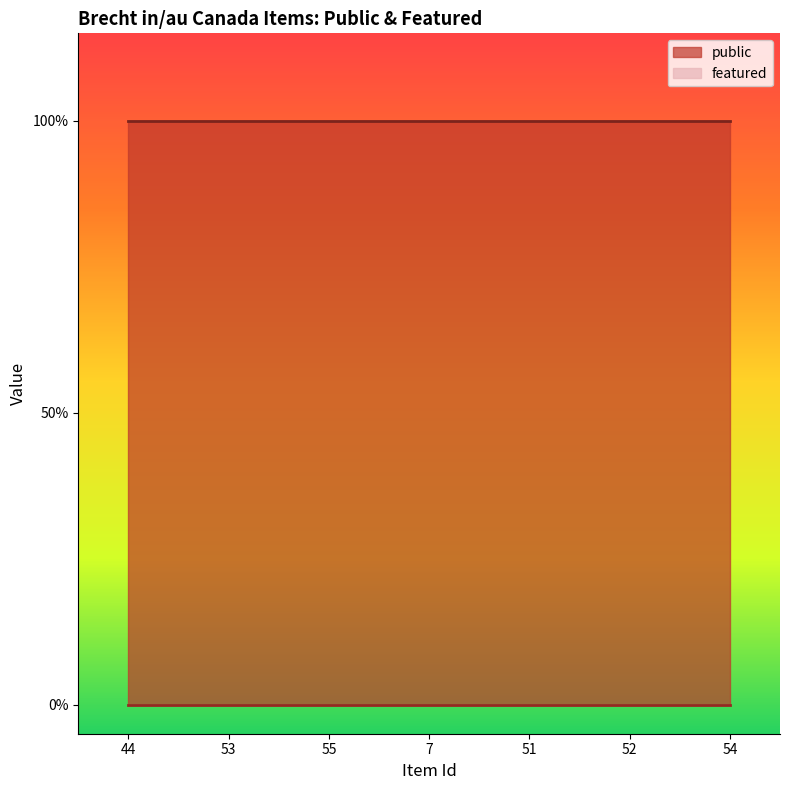

What is the total value across all series at 44?

1